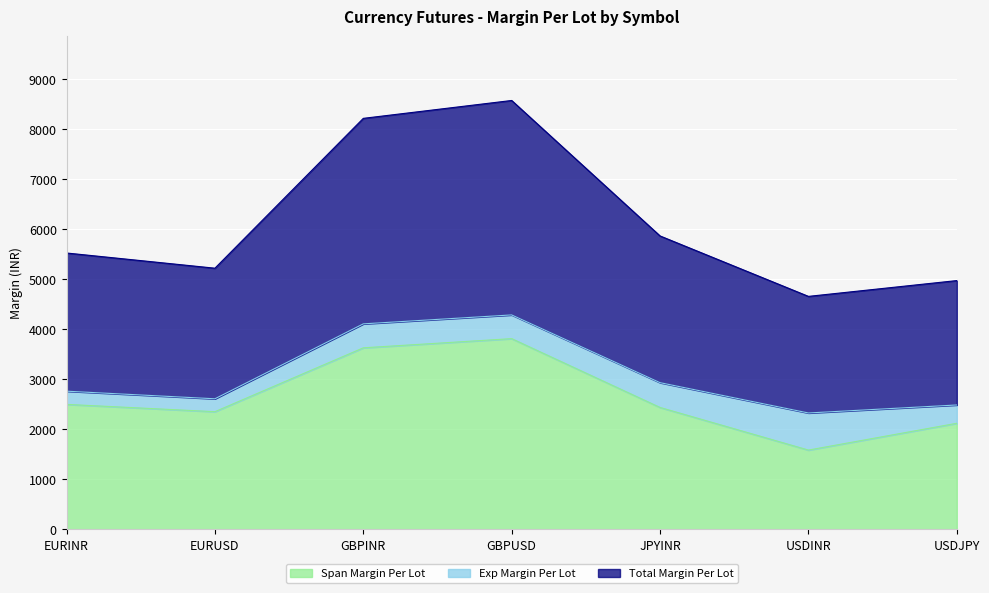

What is the highest value of the Total Margin Per Lot series?

8571.8